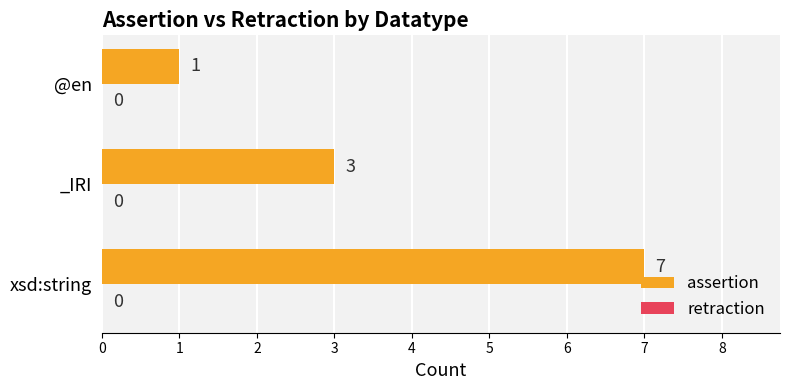

At which category does the chart reach its minimum across all series?

@en